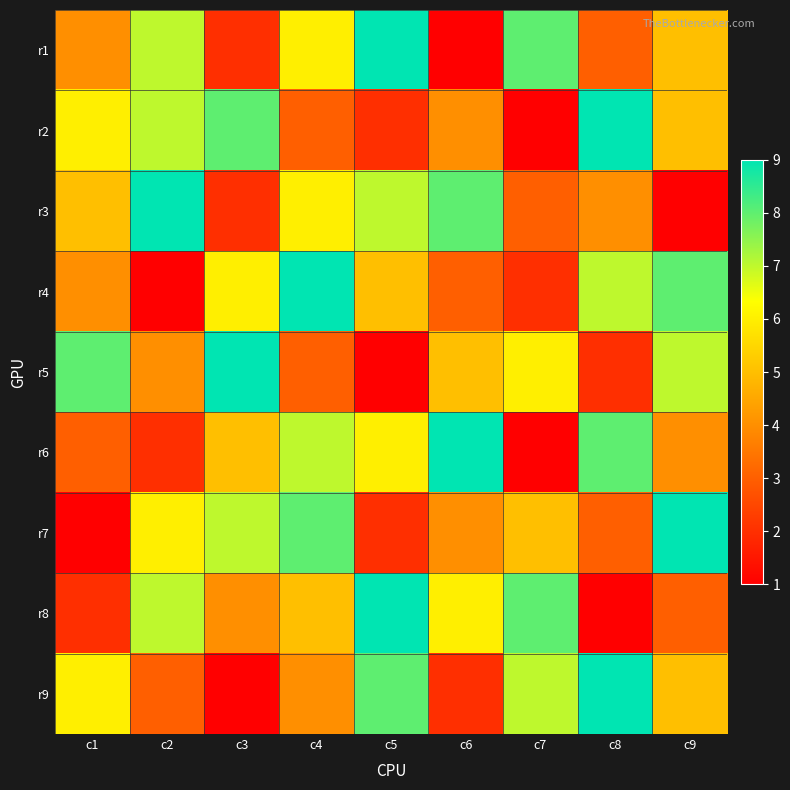

Reading left to right, transcribe all the data shown in this chart.

r1: c1=4	c2=7	c3=2	c4=6	c5=9	c6=1	c7=8	c8=3	c9=5
r2: c1=6	c2=7	c3=8	c4=3	c5=2	c6=4	c7=1	c8=9	c9=5
r3: c1=5	c2=9	c3=2	c4=6	c5=7	c6=8	c7=3	c8=4	c9=1
r4: c1=4	c2=1	c3=6	c4=9	c5=5	c6=3	c7=2	c8=7	c9=8
r5: c1=8	c2=4	c3=9	c4=3	c5=1	c6=5	c7=6	c8=2	c9=7
r6: c1=3	c2=2	c3=5	c4=7	c5=6	c6=9	c7=1	c8=8	c9=4
r7: c1=1	c2=6	c3=7	c4=8	c5=2	c6=4	c7=5	c8=3	c9=9
r8: c1=2	c2=7	c3=4	c4=5	c5=9	c6=6	c7=8	c8=1	c9=3
r9: c1=6	c2=3	c3=1	c4=4	c5=8	c6=2	c7=7	c8=9	c9=5